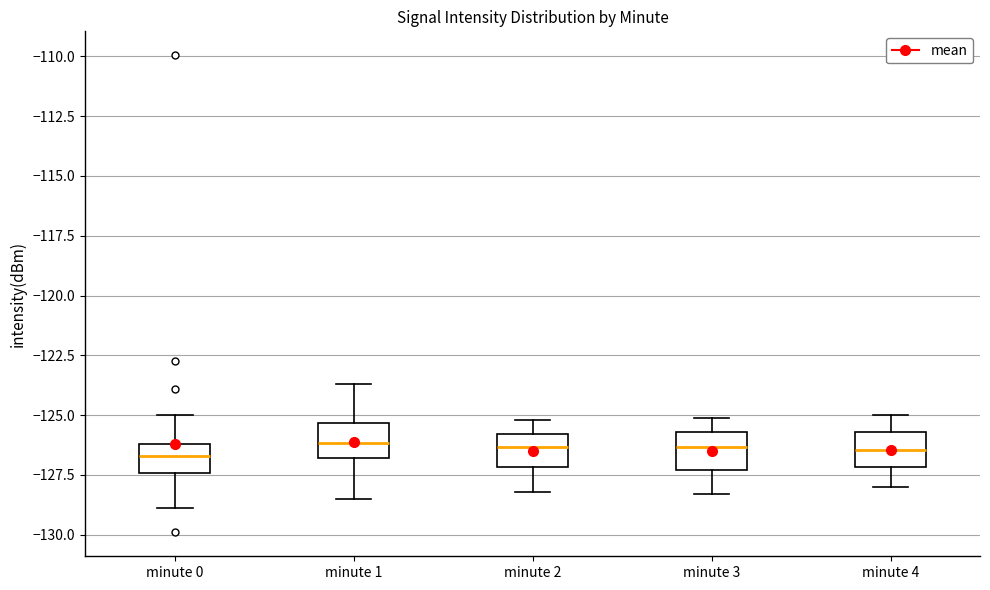

Reading left to right, read every box against the y-axis: the position of its median line, the range the box covers, and the ends of its whiskers. The values are not printed on the chart, so give them approximately, as read against the axis.

minute 0: median -126.5, box -127.5 to -126.0, whiskers -129.0 to -125.0
minute 1: median -126.0, box -127.0 to -125.5, whiskers -128.5 to -123.5
minute 2: median -126.5, box -127.0 to -126.0, whiskers -128.0 to -125.0
minute 3: median -126.5, box -127.5 to -125.5, whiskers -128.5 to -125.0
minute 4: median -126.5, box -127.0 to -125.5, whiskers -128.0 to -125.0